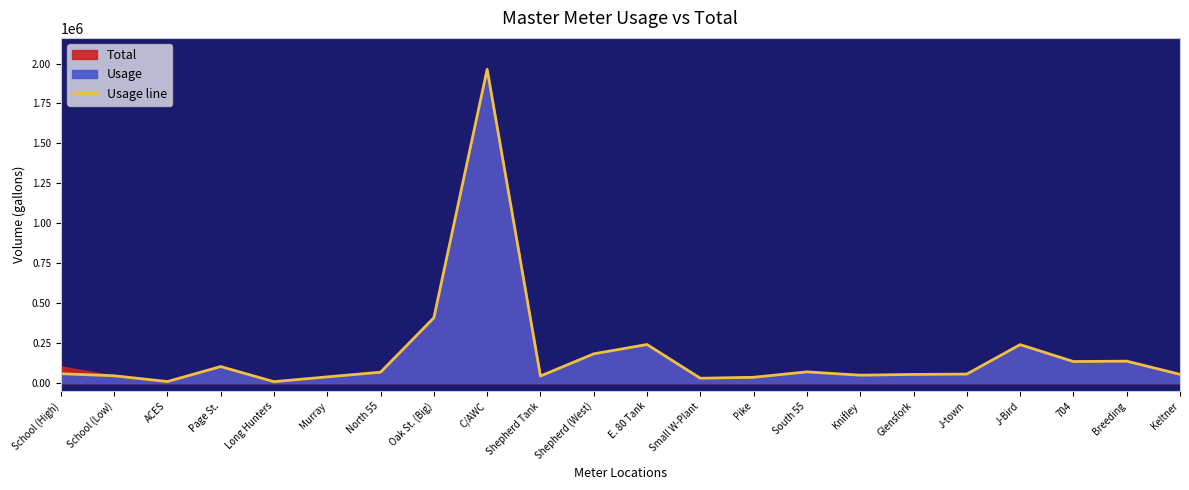

Reading left to right, list all the values displayed in this chart.

59000	46190	10000	103710	9290	39120	68470	408800	1964000	44500	183380	241700	30720	36680	70500	49800	54500	56770	240910	135220	137530	55000